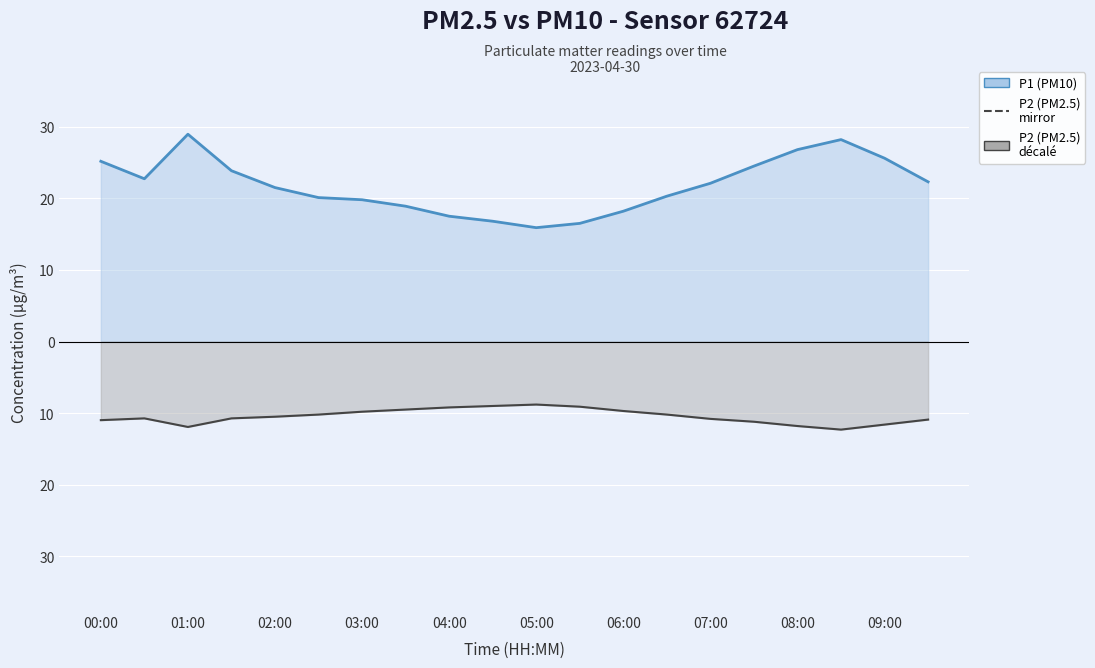

Where does the P1 (PM10) line series first go above 22?

00:00